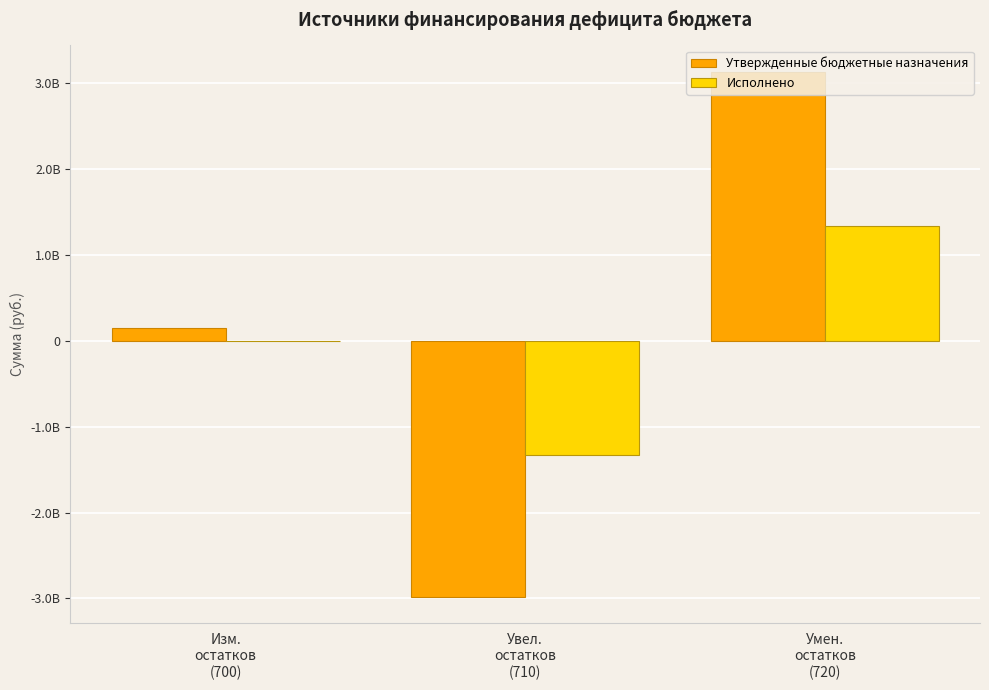

List the series in order of their peak value, lowest first.

Исполнено, Утвержденные бюджетные назначения